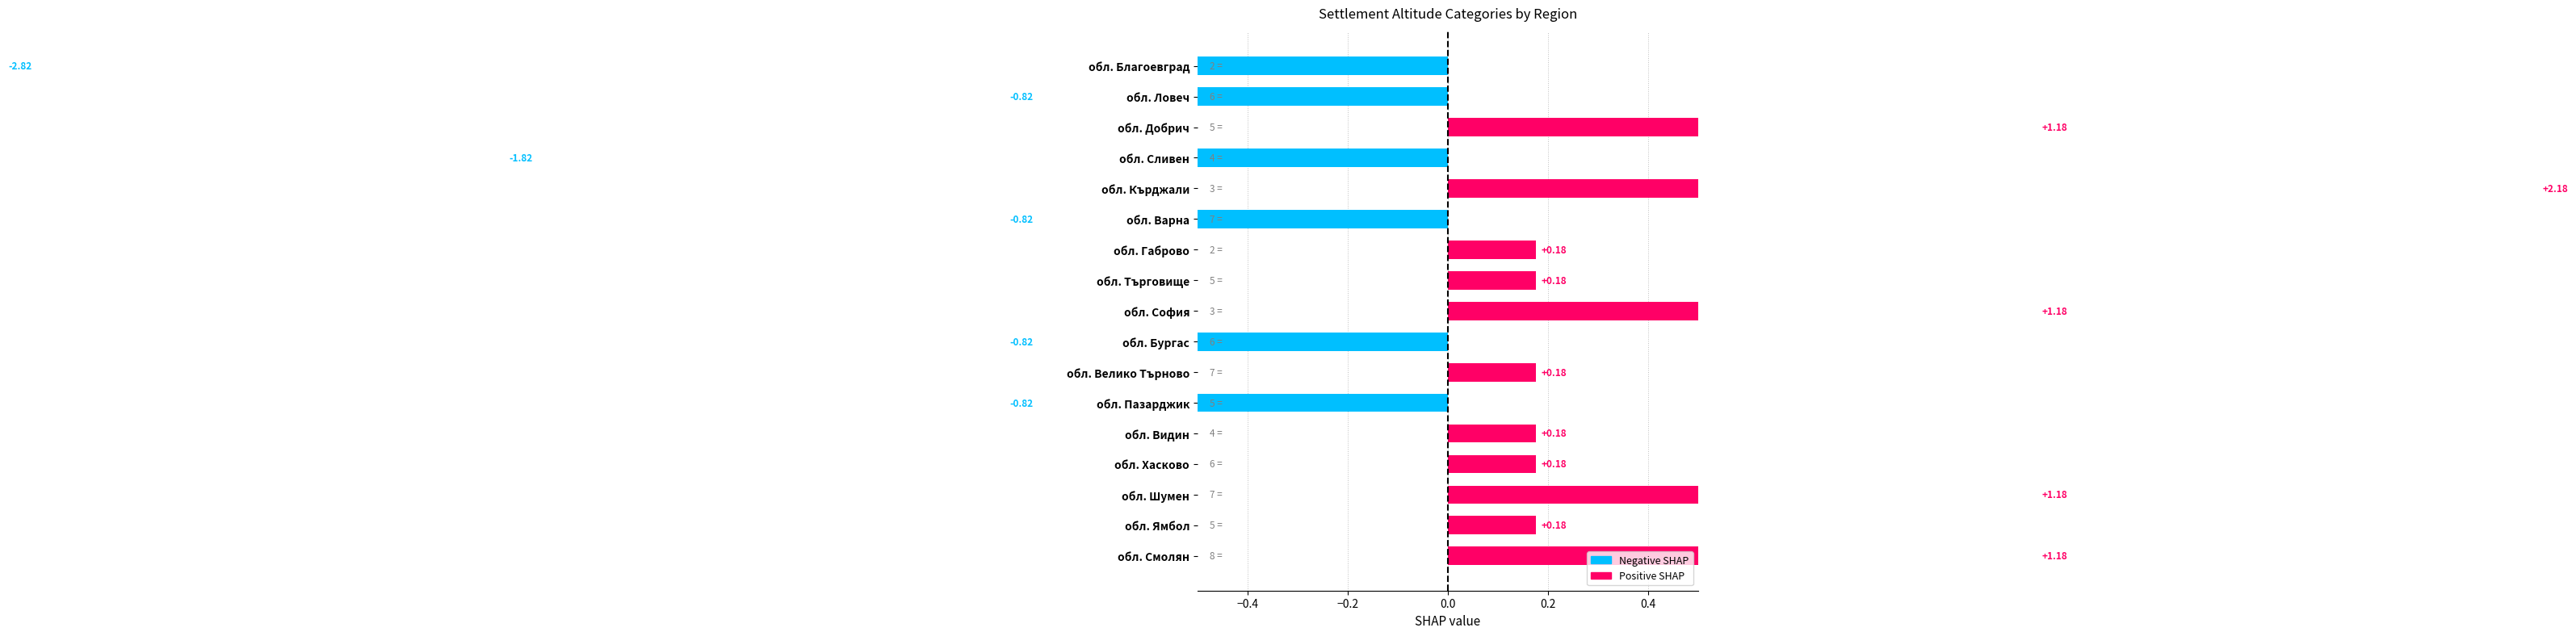

Does the chart contain stacked bars?

No